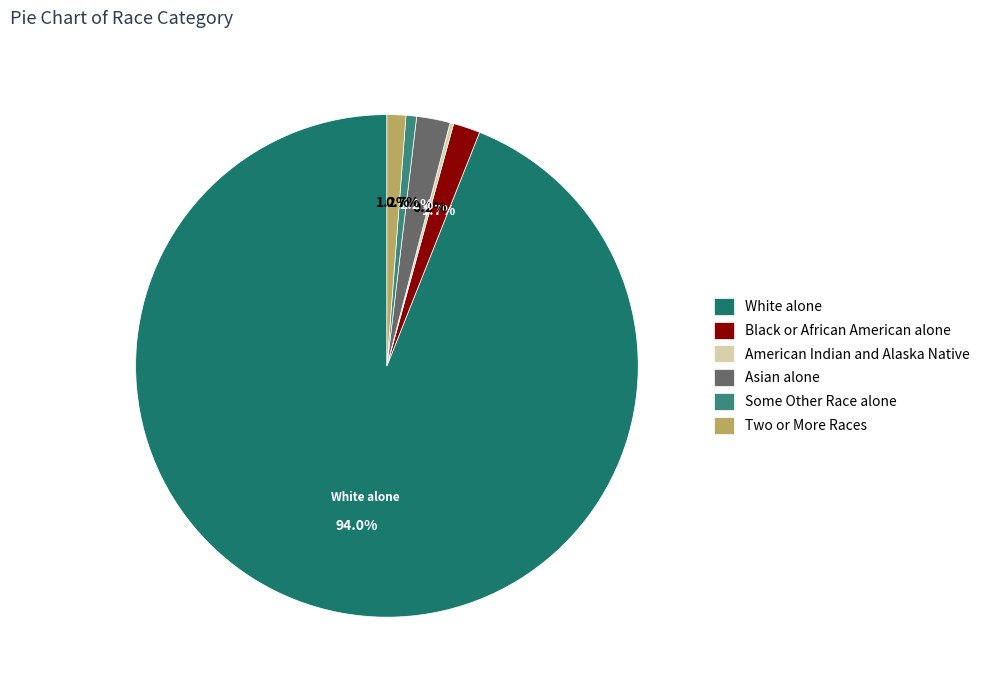

What is the total percentage of Black or African American alone and Some Other Race alone?

2.4%